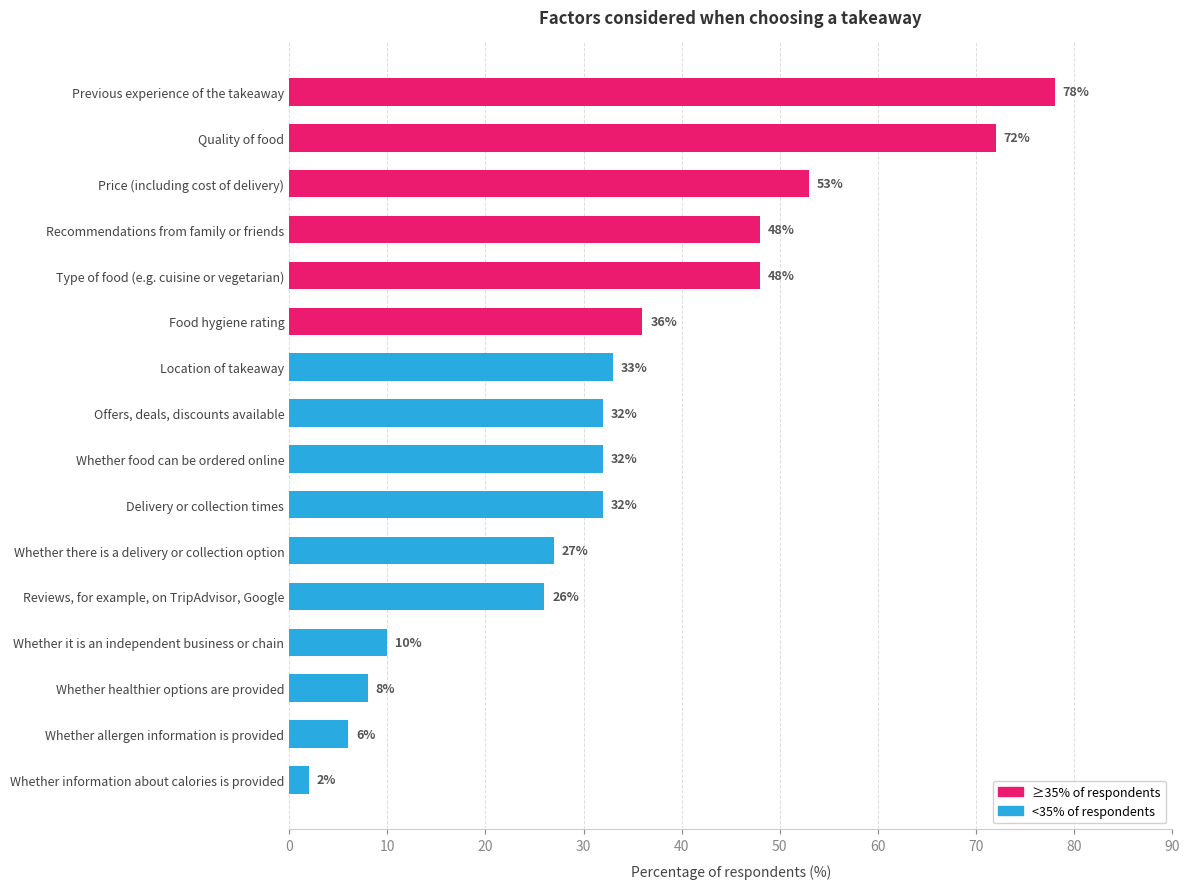

At which category does the chart reach its minimum across all series?

Whether information about calories is provided